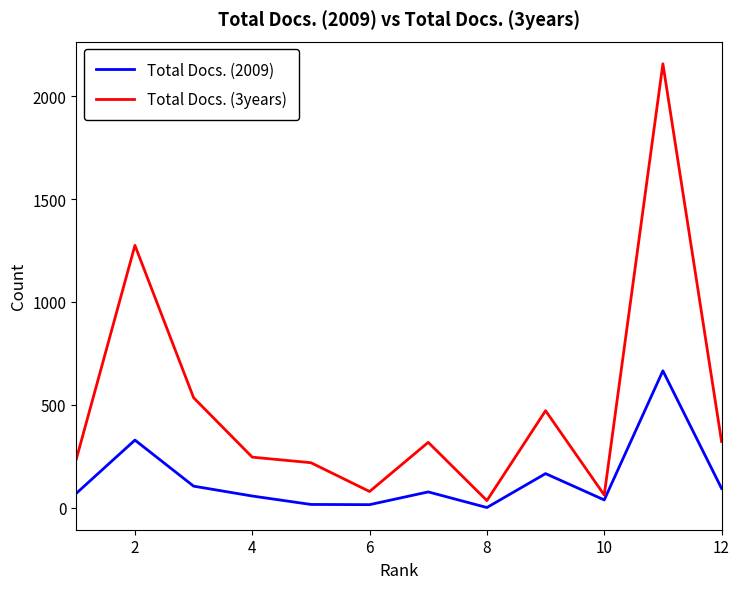

Which series has the widest spread of values?

Total Docs. (3years)